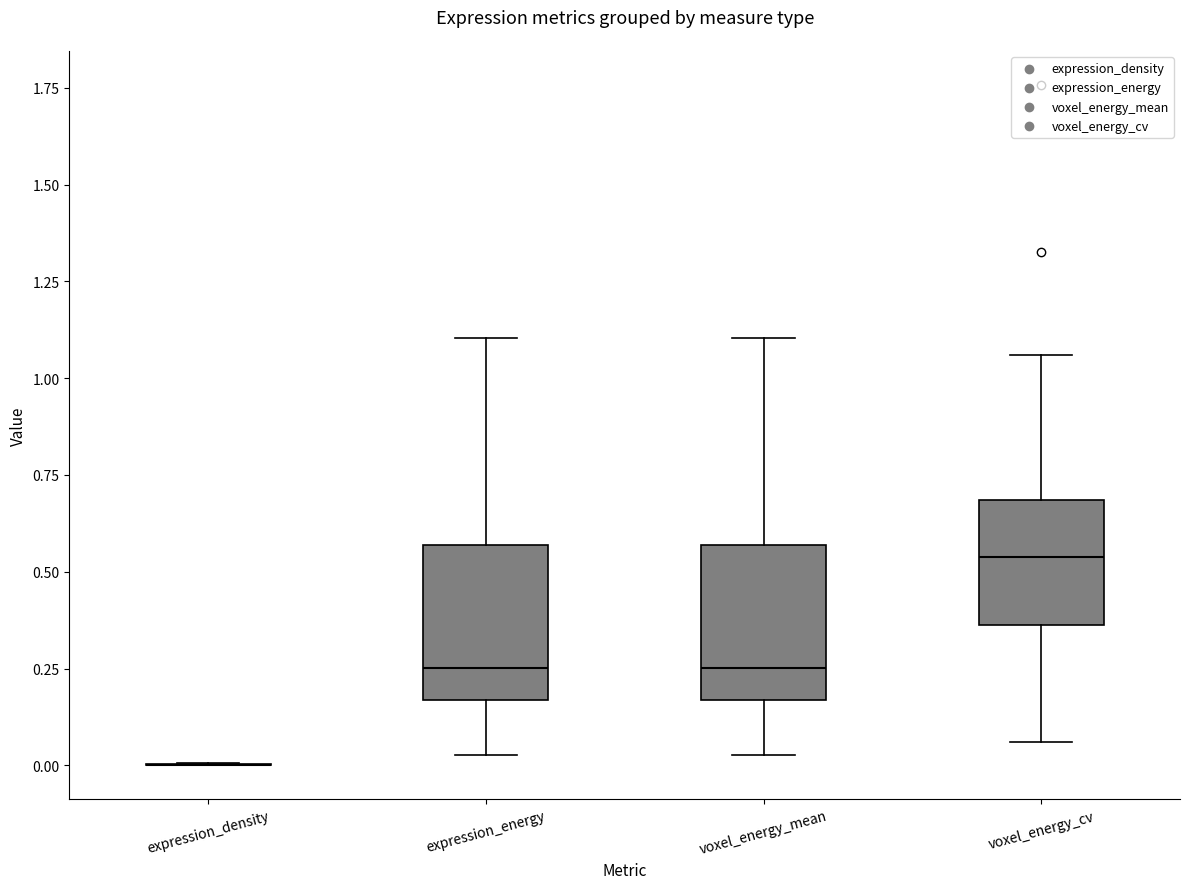

Where is the upper edge of the box for expression_energy on the y-axis? The values are not printed on the chart, so give them approximately, as read against the axis.

0.55